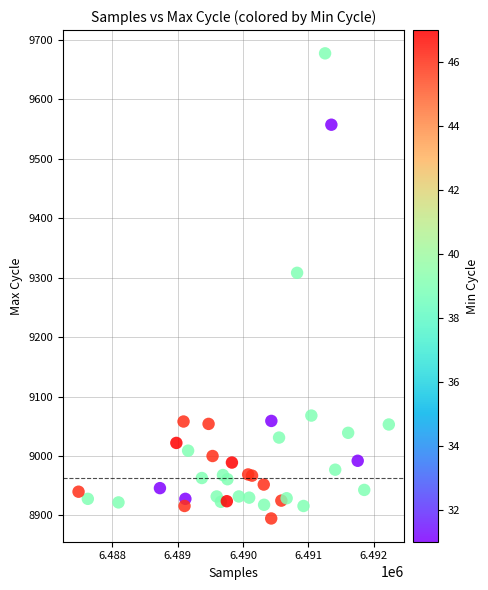

What is the range of X values (max minus min)?

4746